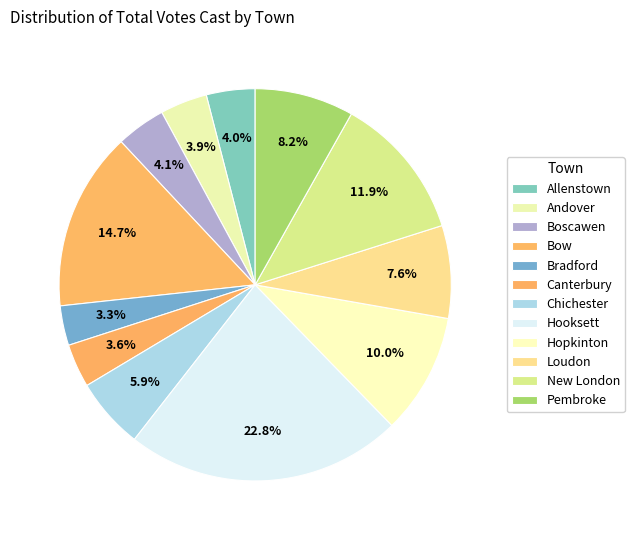

To the nearest percent, what is the average slice percentage?

8%